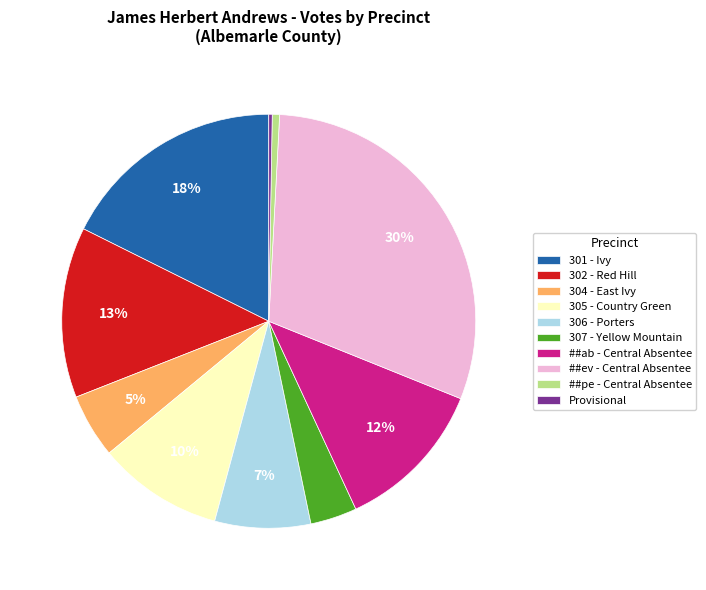

Which category has the biggest portion of the pie?

##ev - Central Absentee